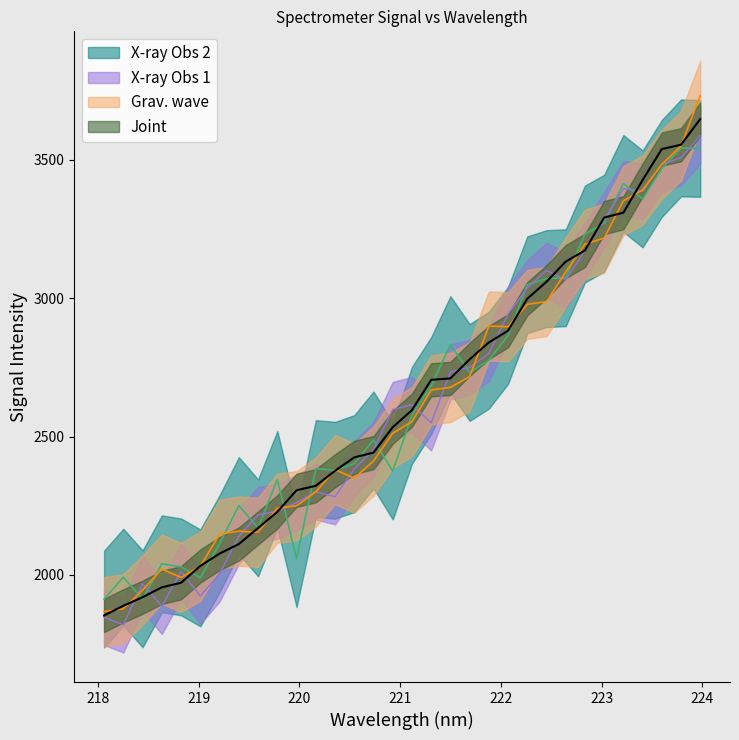

How many intersections are there between x_values and y_values?

16